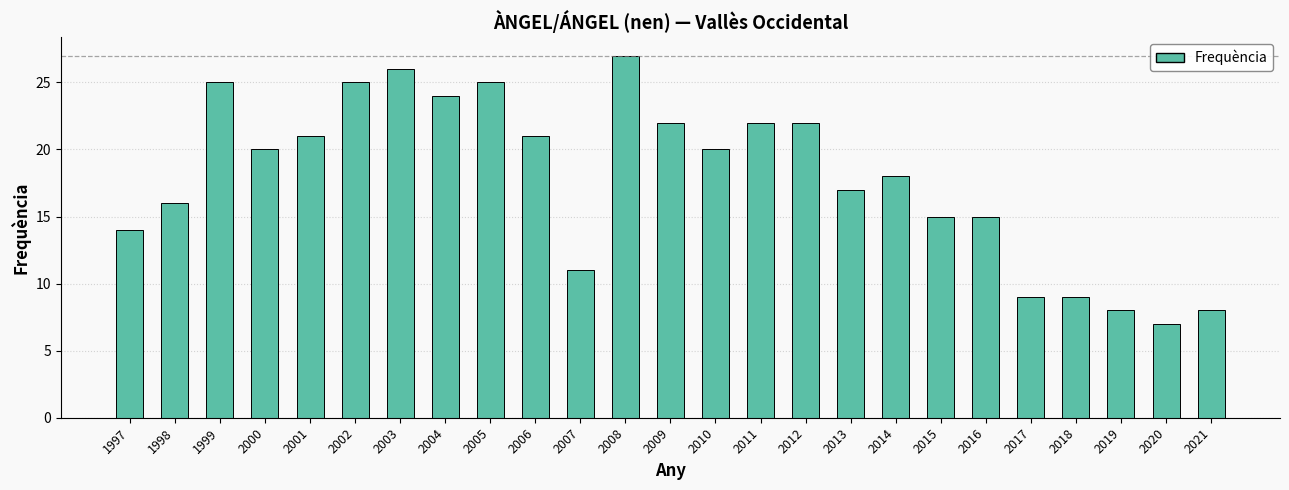

What is the maximum value shown in the chart?

27